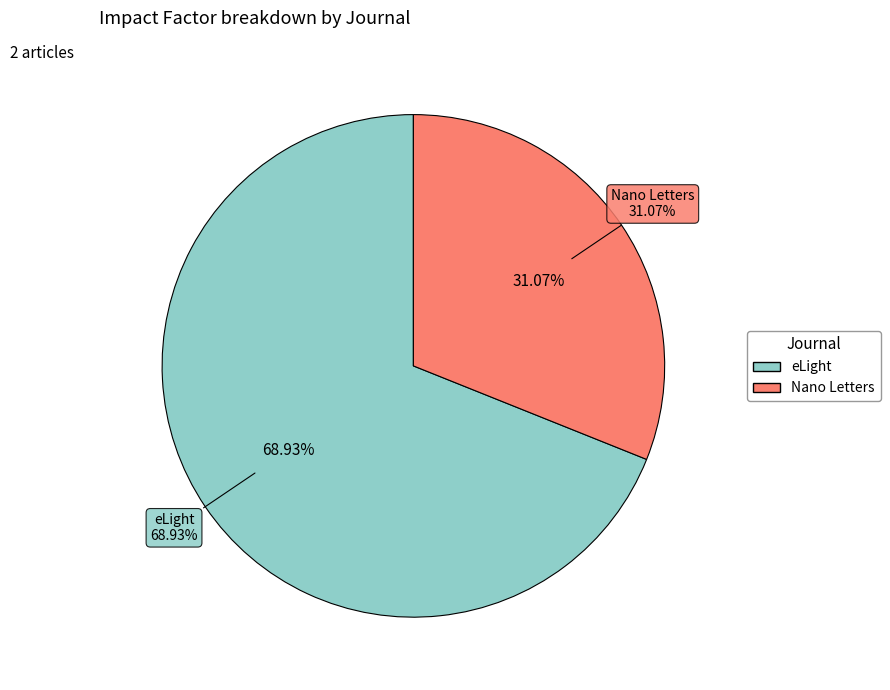

Which slice is the largest?

eLight